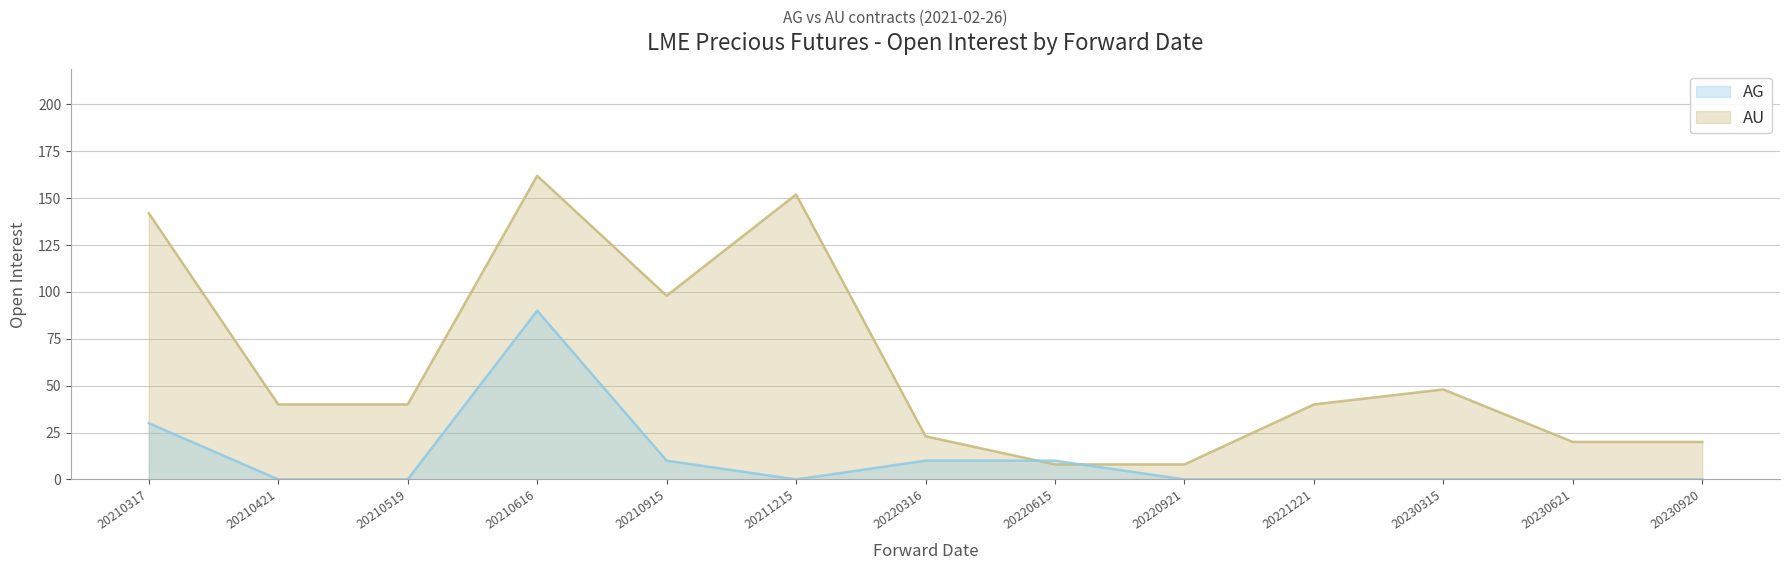

Read the AU value at 20220316.

23